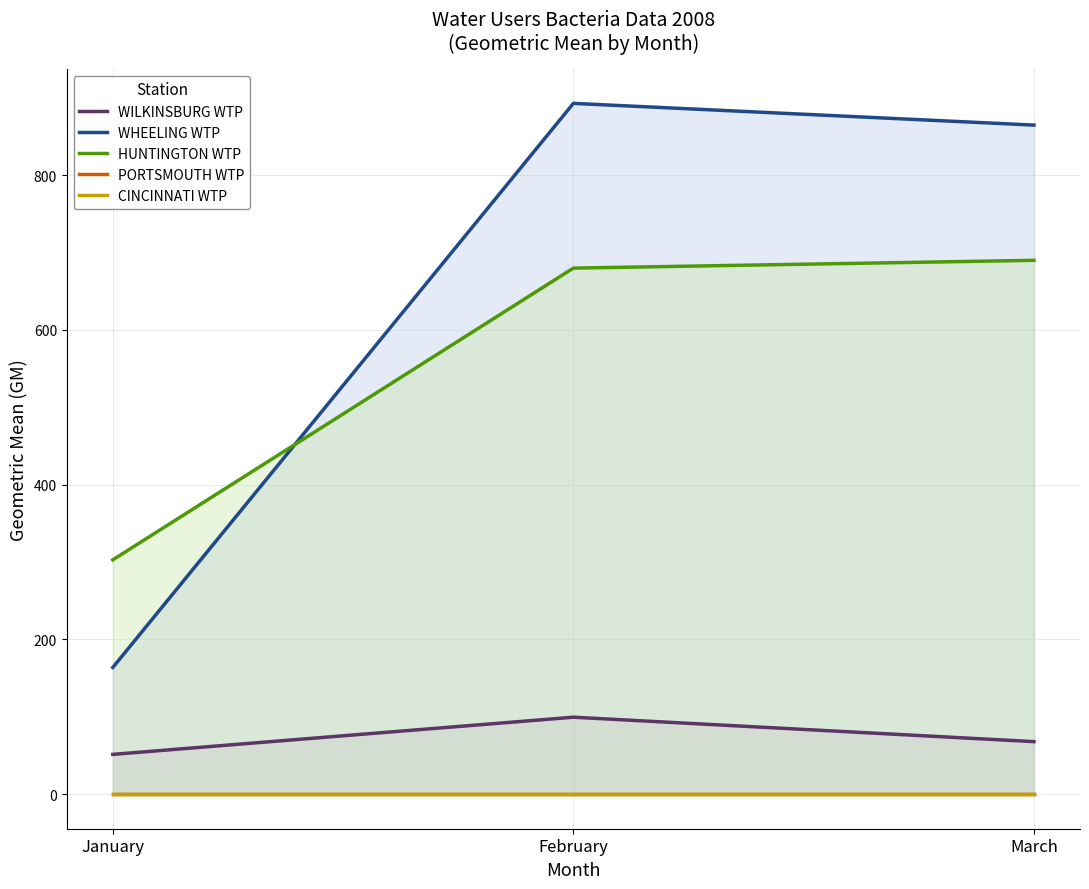

True or false: PORTSMOUTH WTP has a value of 0.0 at January.

True